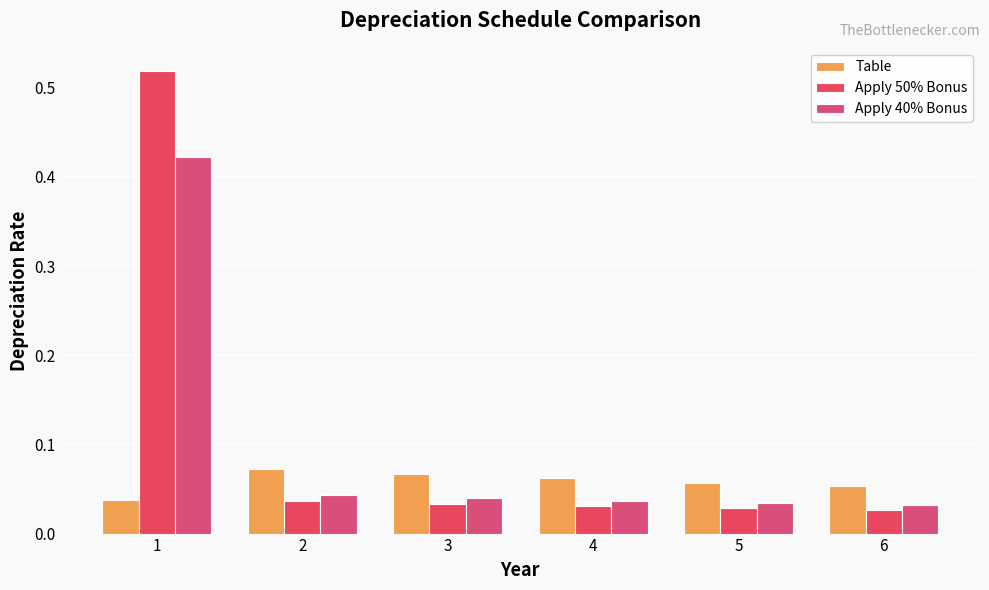

Which series has the largest total across all categories?

Apply 50% Bonus